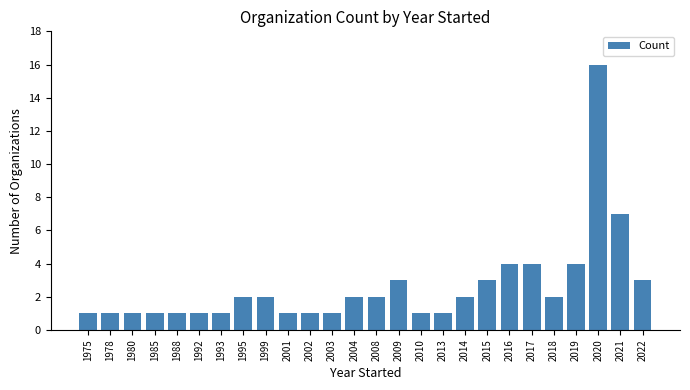

What value does the data have at 2009?

3